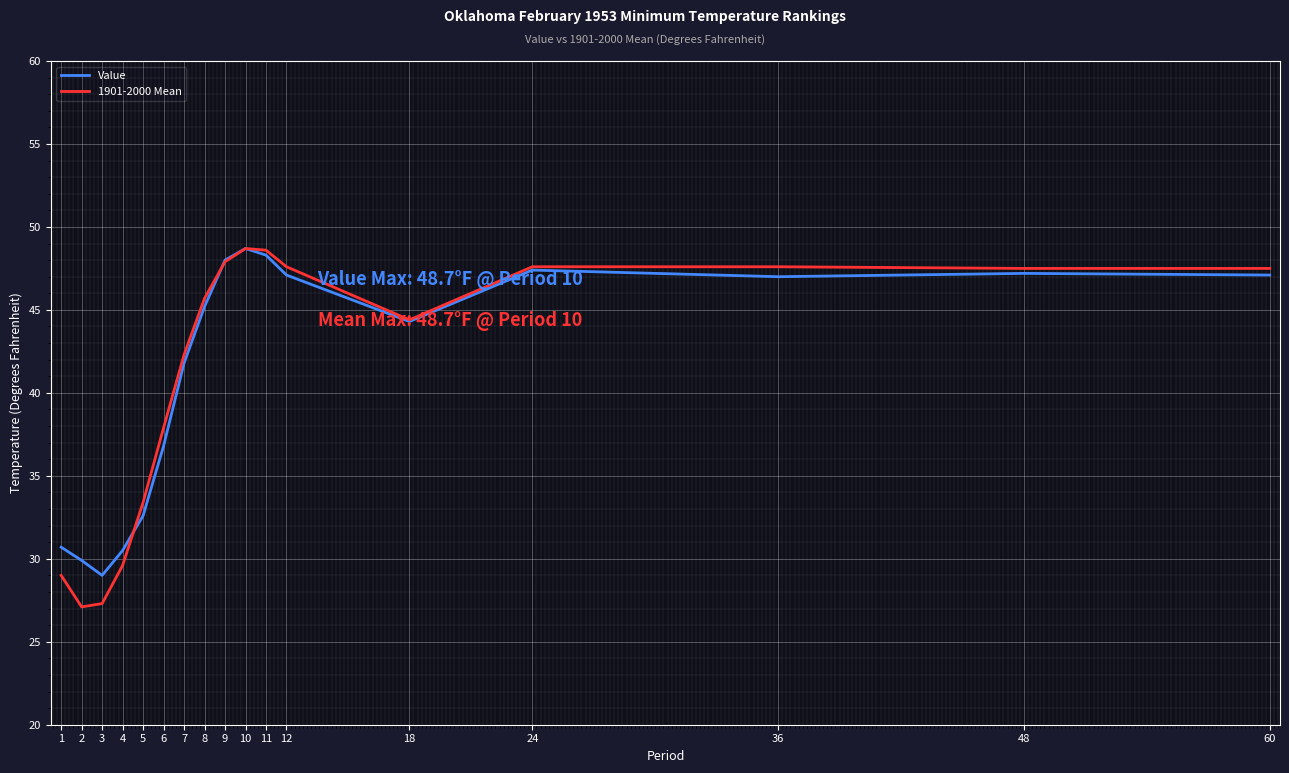

True or false: 1901-2000 Mean has a value of 45.7 at 8.

True